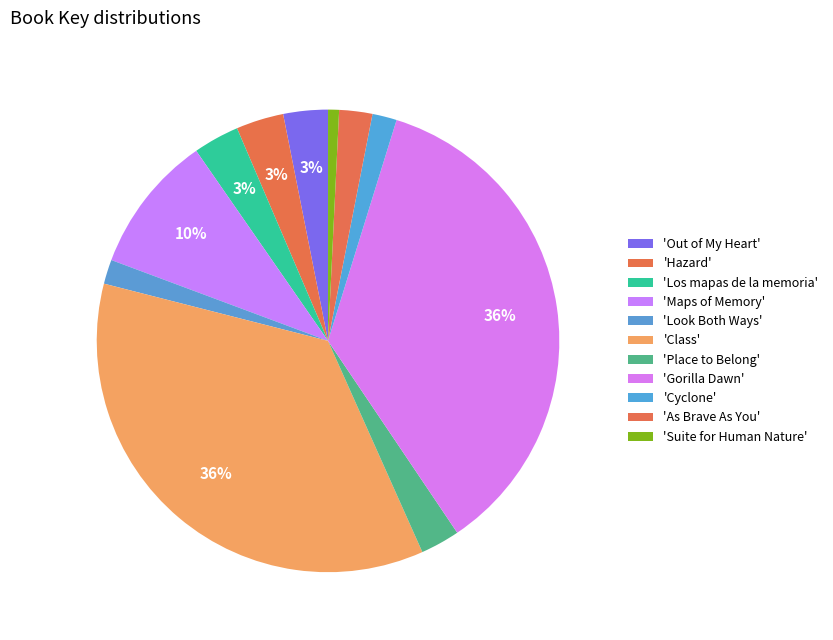

How many slices are in this pie chart?

11